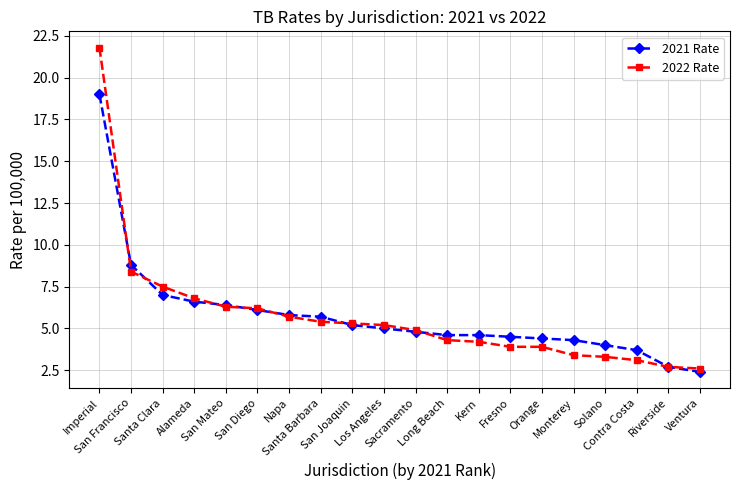

What is the highest value of the 2022 Rate series?

21.8